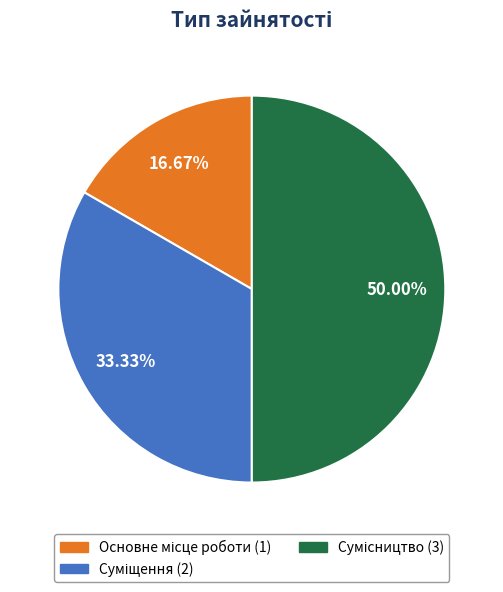

Count the number of slices in the pie.

3